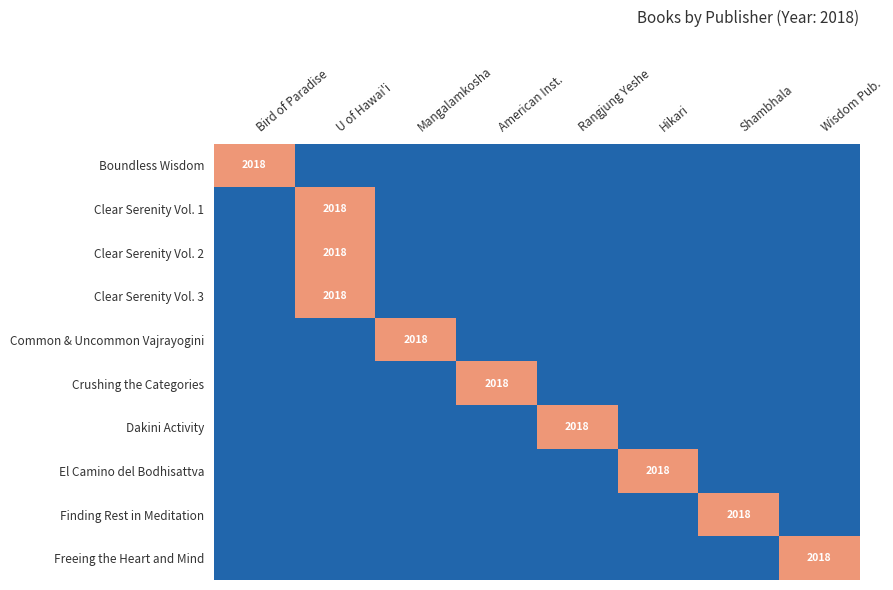

The Clear Serenity Vol. 2 series shows 3125 at U of Hawai'i. True or false?

False